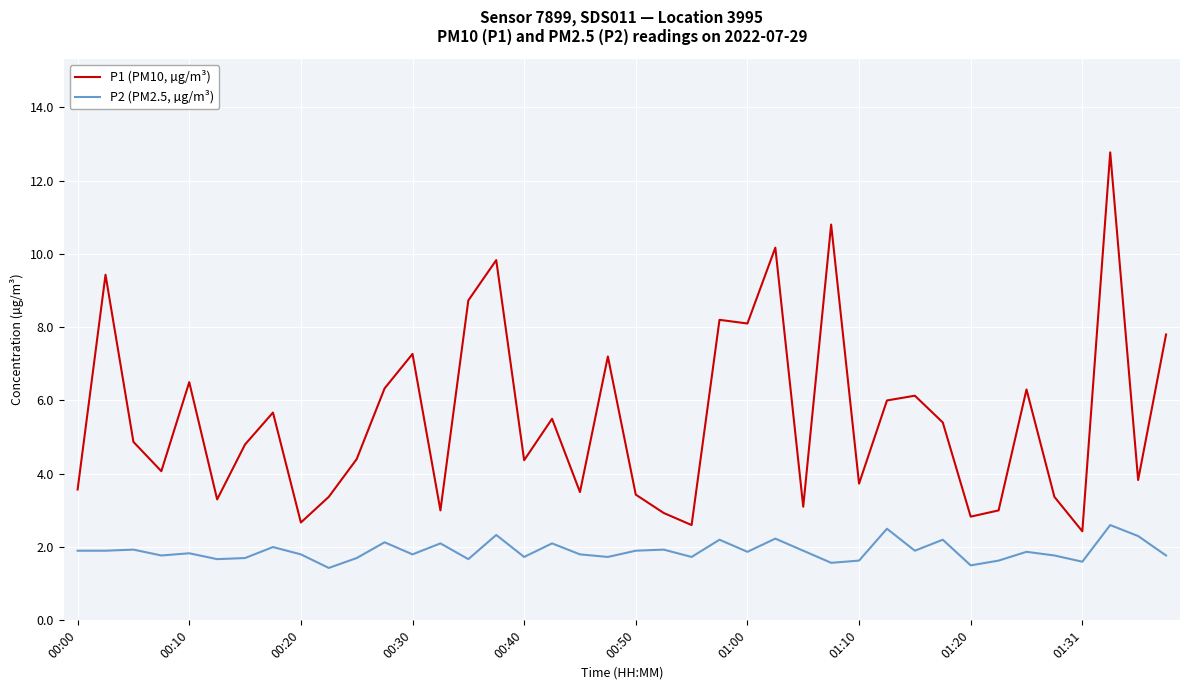

List the series in order of their overall mean, lowest first.

P2 (PM2.5, µg/m³), P1 (PM10, µg/m³)